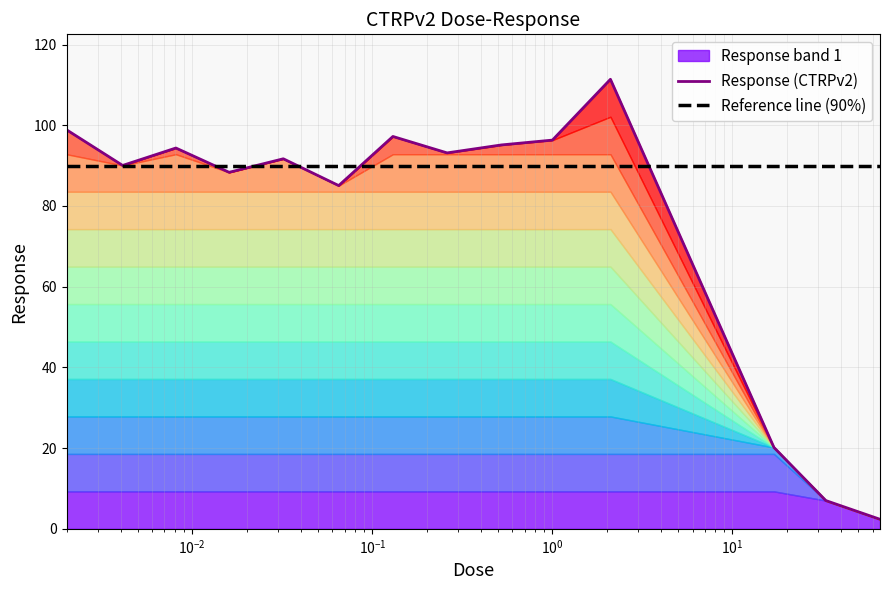

Where is the data nearest to the value 56?

0.065